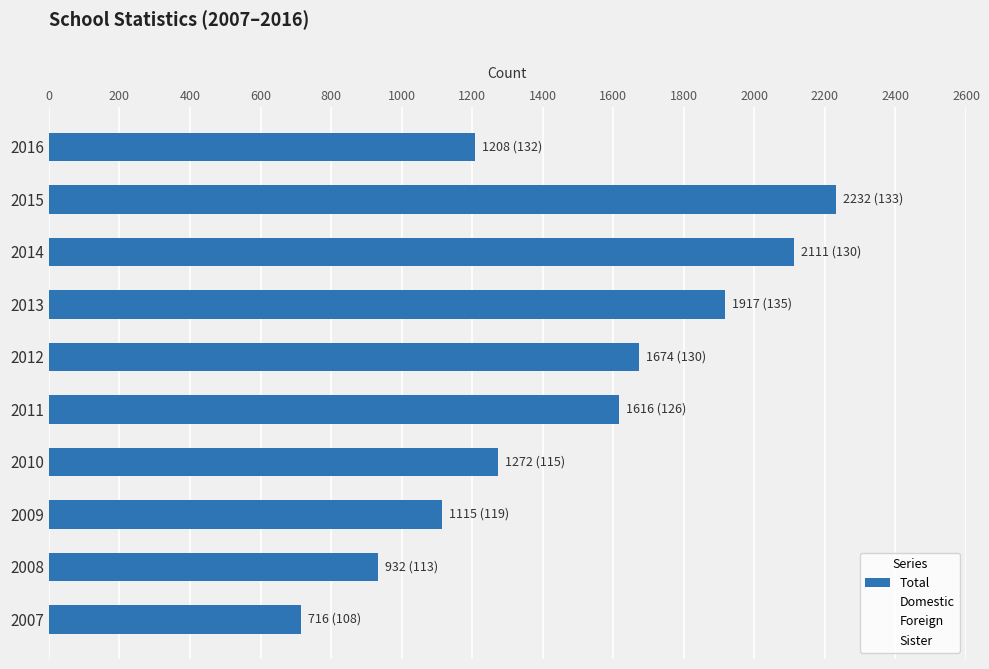

What is the sum of the values at 2010 and 2009?

2387